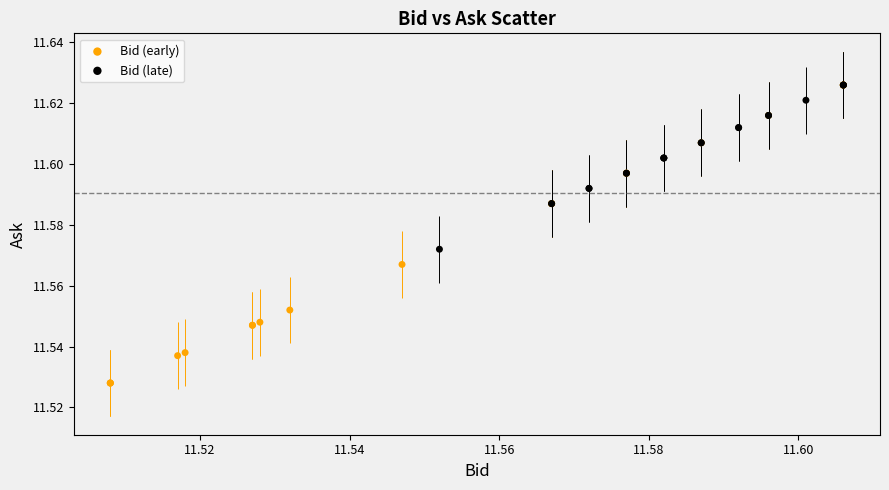

Which series has the largest Y range (max minus min)?

Bid (early)